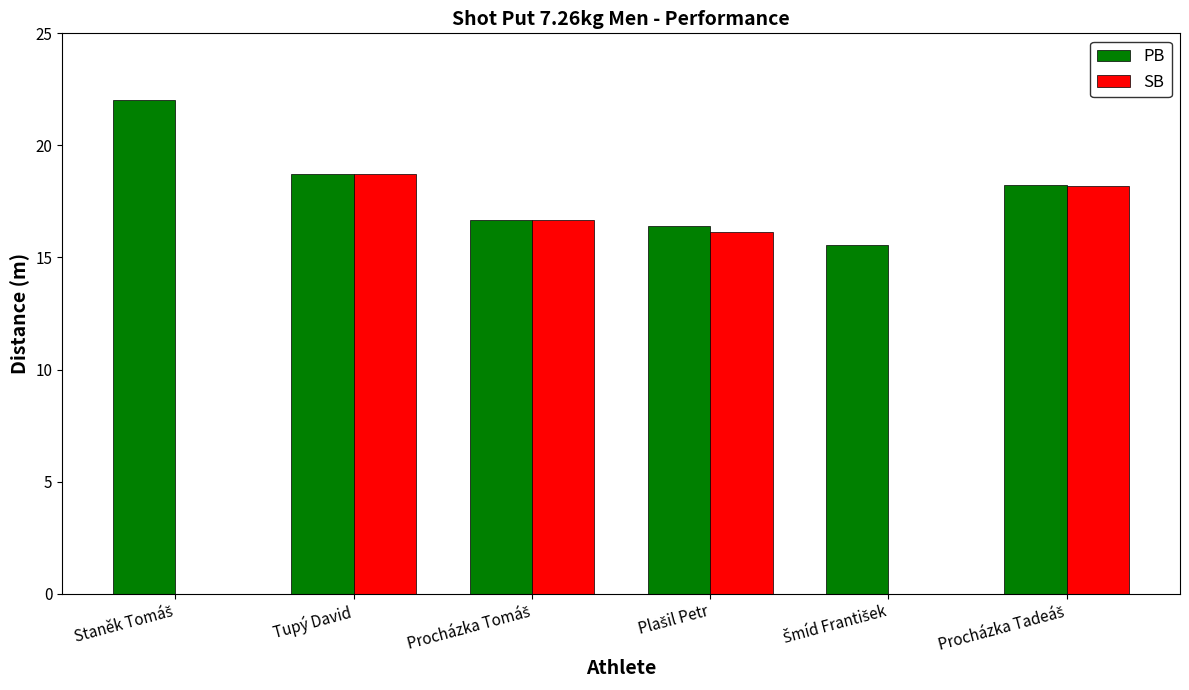

Which series has the largest total across all categories?

PB